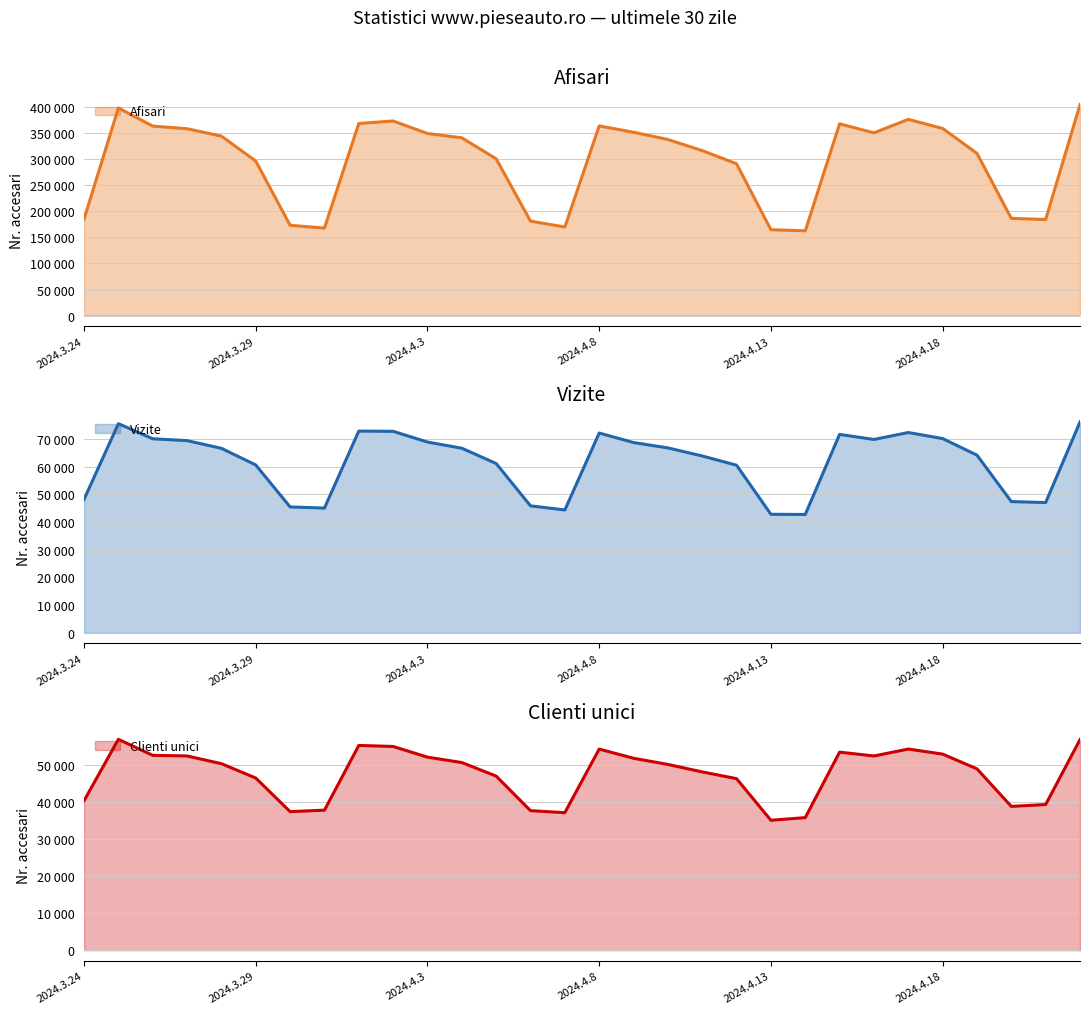

What position from the right is 2024.3.27?

27